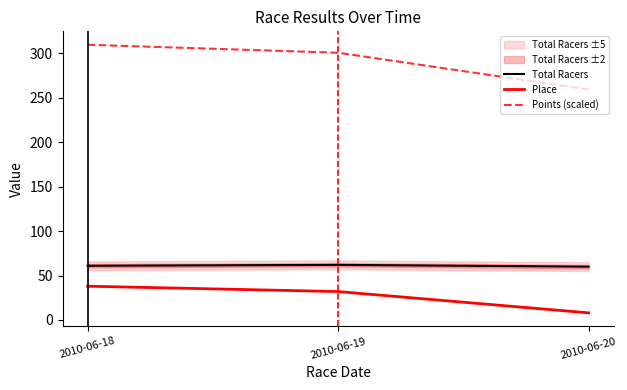

What are all the series names shown in the legend?

Total Racers, Place, Points (scaled)